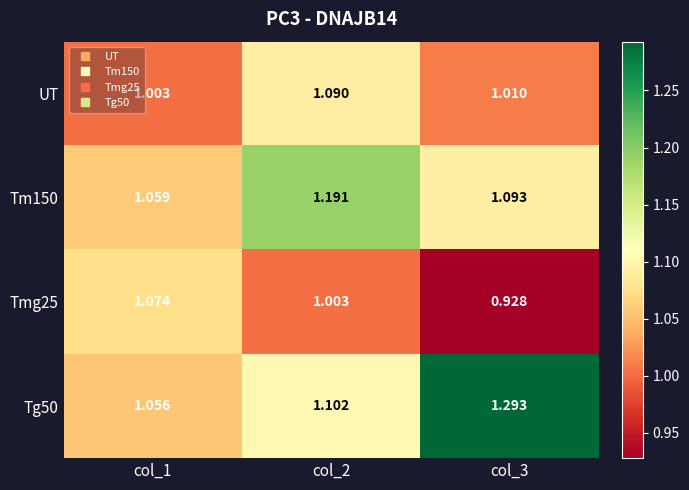

Which series has the widest spread of values?

Tg50